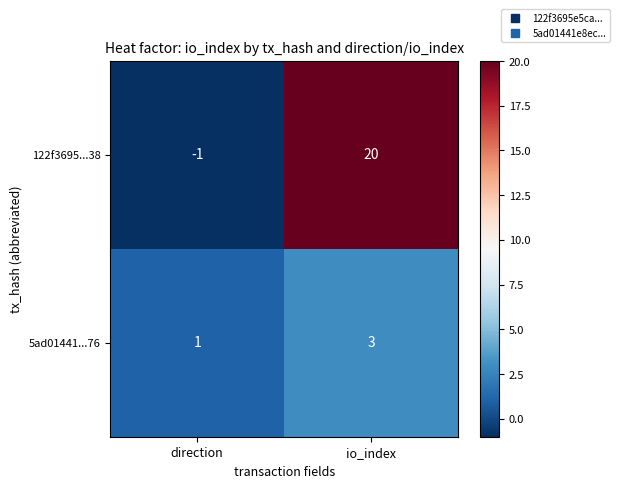

Reading left to right, transcribe all the data shown in this chart.

122f3695...38: direction=-1	io_index=20
5ad01441...76: direction=1	io_index=3